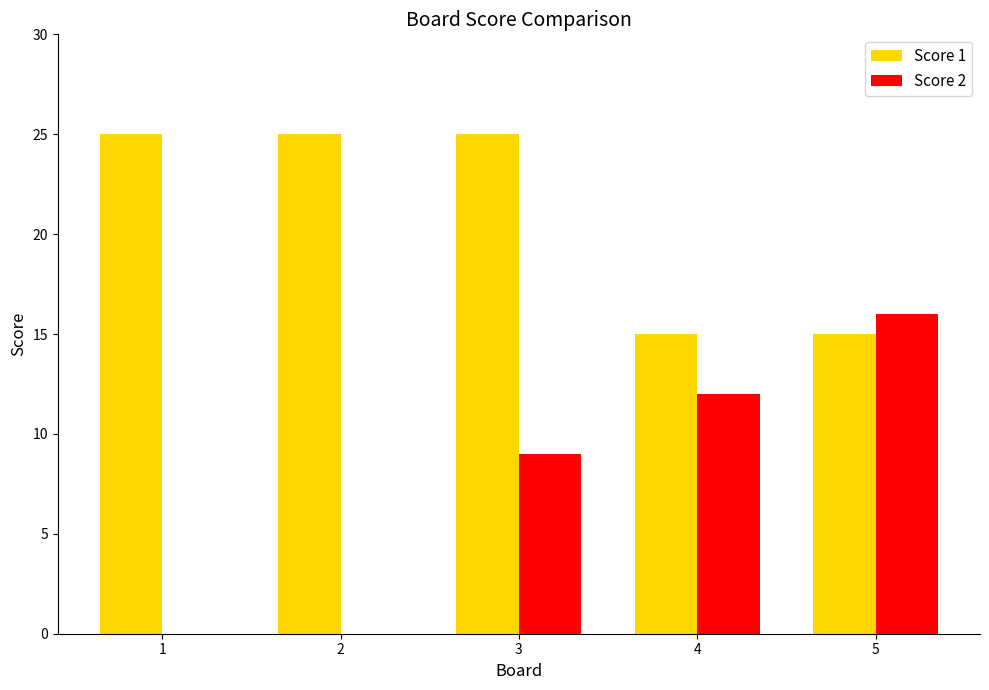

What is the sum of all Score 2 values?

37